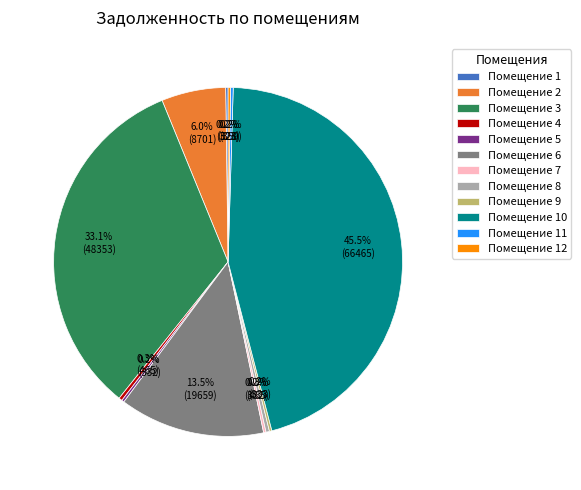

Does Помещение 2 account for over 50% of the chart?

No